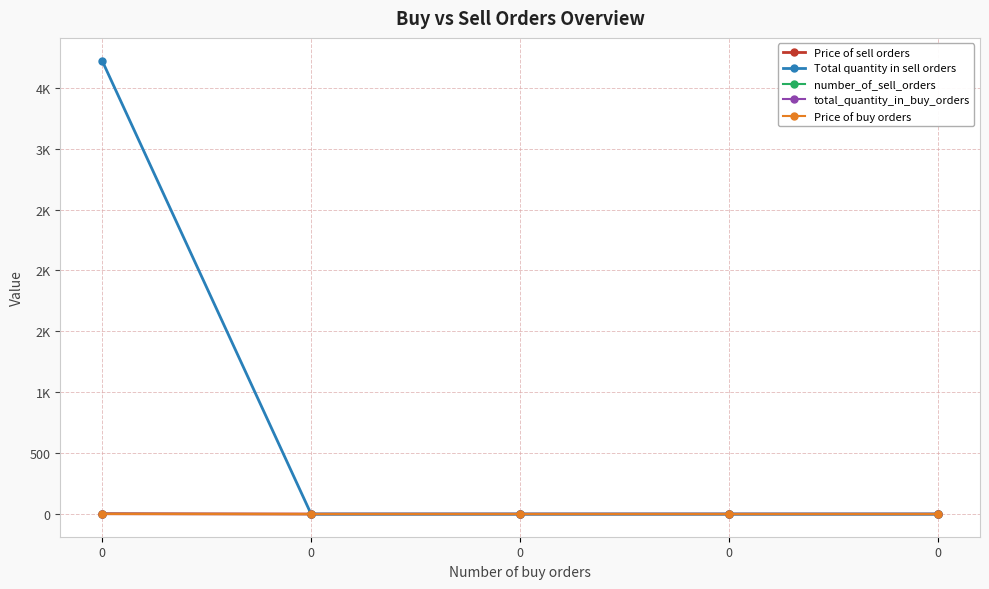

Is this an area chart (filled region under the line)?

No